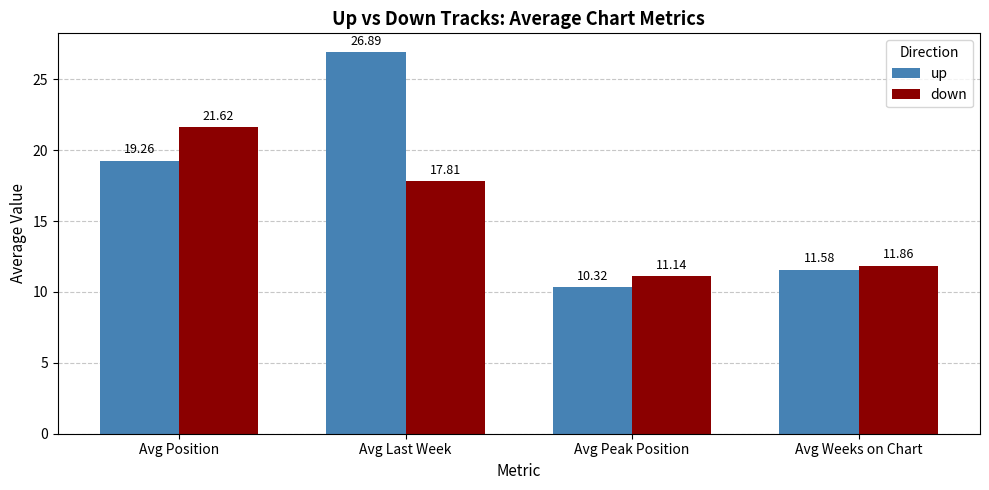

Is the value of down at Avg Position greater than the value of up at Avg Peak Position?

Yes